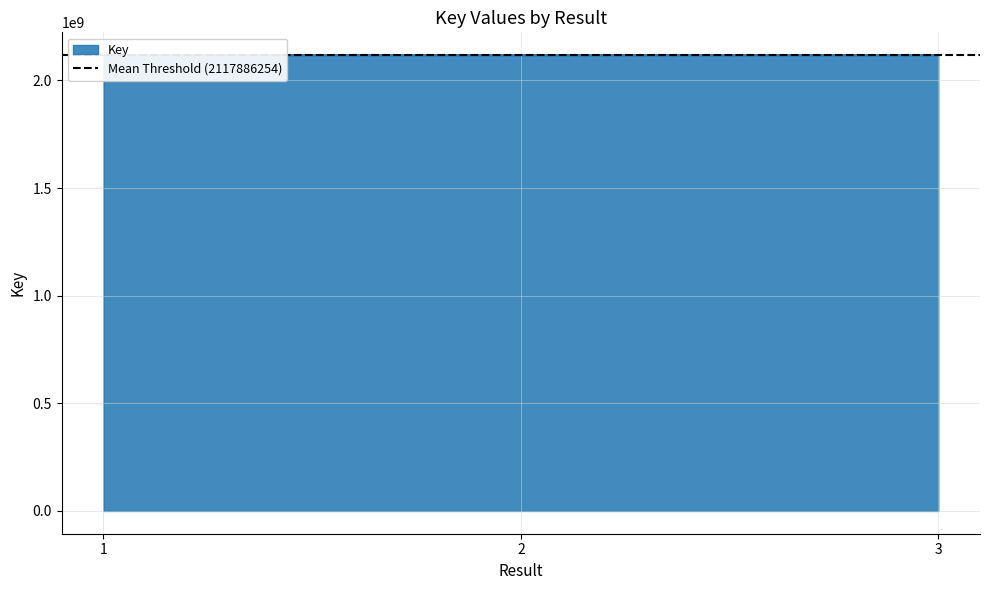

What is the change in value from 1 to 3?

+3991